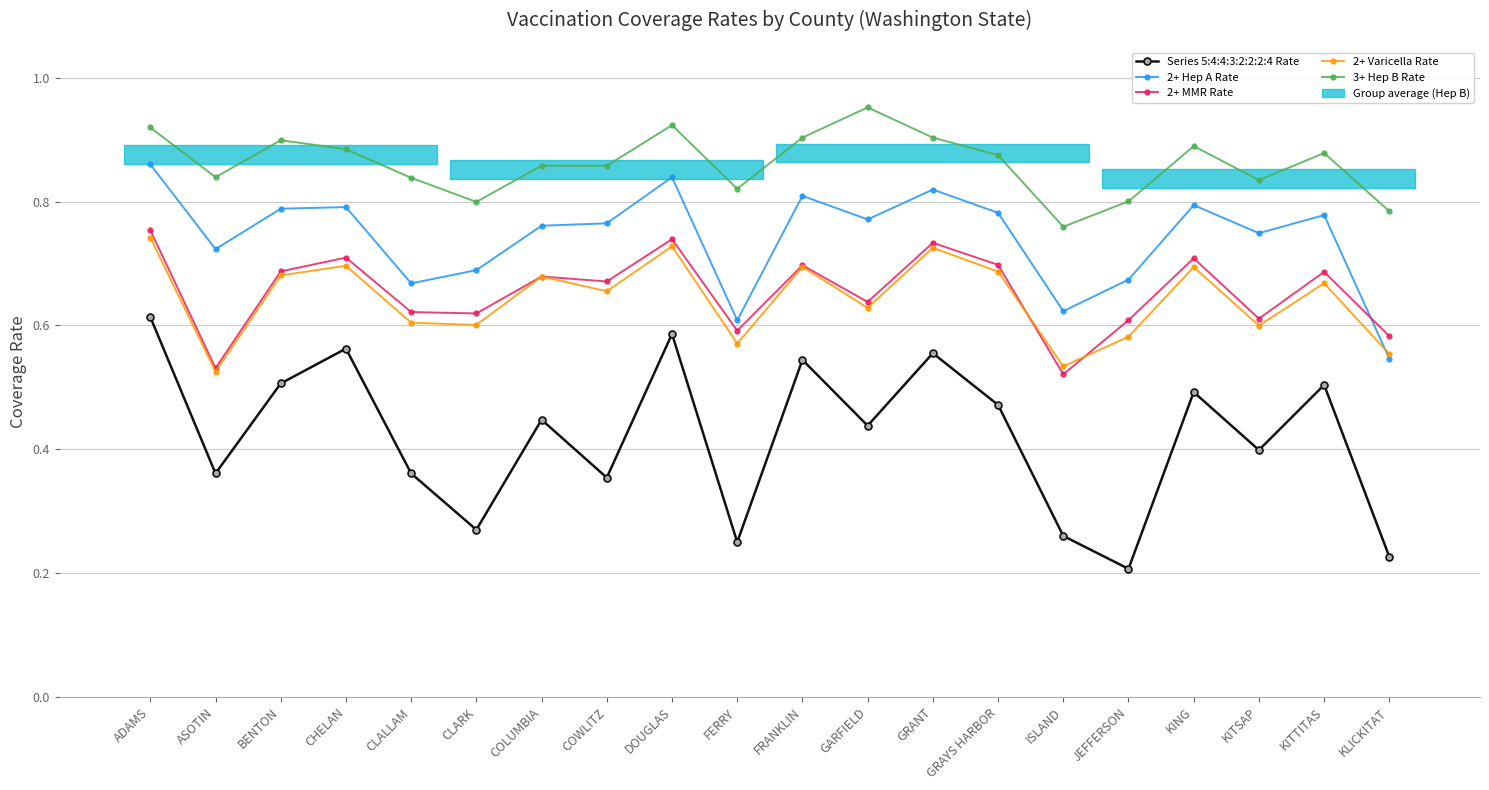

Does the chart display data point markers on the line(s)?

Yes